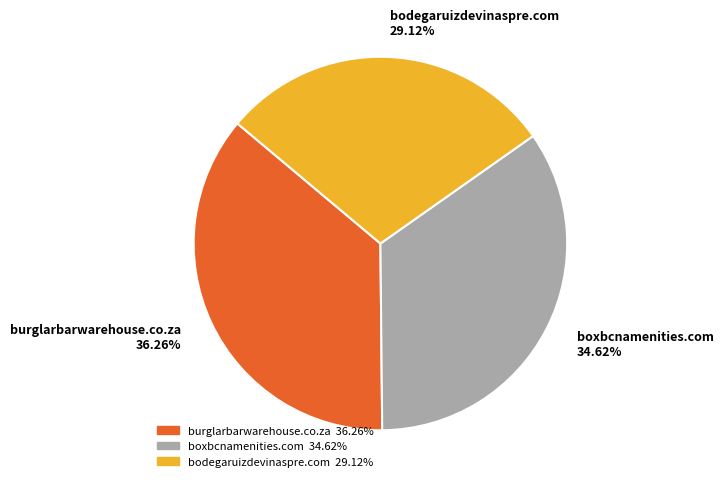

To the nearest percent, what is the difference between the largest and smallest slice percentages?

7%